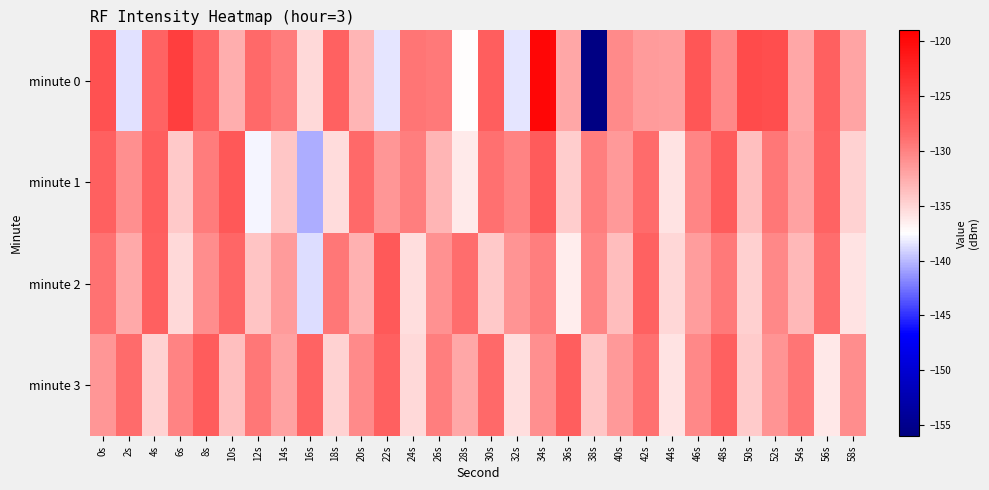

Reading left to right, what are all the values shown in this chart?

minute 0: 0s=-126.5	2s=-138.5	4s=-128.0	6s=-124.7	8s=-128.0	10s=-132.6	12s=-128.4	14s=-129.7	16s=-135.3	18s=-127.9	20s=-133.1	22s=-138.4	24s=-129.2	26s=-129.4	28s=-137.5	30s=-127.5	32s=-138.4	34s=-119.6	36s=-132.2	38s=-155.6	40s=-130.5	42s=-131.5	44s=-131.7	46s=-126.9	48s=-130.4	50s=-125.9	52s=-126.2	54s=-132.2	56s=-127.7	58s=-132.1
minute 1: 0s=-127.8	2s=-130.8	4s=-127.6	6s=-134.2	8s=-129.6	10s=-127.0	12s=-137.9	14s=-134.2	16s=-140.4	18s=-135.4	20s=-128.5	22s=-131.2	24s=-129.8	26s=-133.1	28s=-136.2	30s=-128.9	32s=-130.1	34s=-127.3	36s=-134.5	38s=-129.7	40s=-131.4	42s=-128.6	44s=-135.8	46s=-130.2	48s=-127.5	50s=-133.7	52s=-129.3	54s=-131.9	56s=-128.1	58s=-134.8
minute 2: 0s=-129.1	2s=-132.4	4s=-127.8	6s=-135.2	8s=-130.6	10s=-128.3	12s=-133.9	14s=-131.5	16s=-138.7	18s=-129.4	20s=-132.8	22s=-127.2	24s=-135.6	26s=-130.9	28s=-128.7	30s=-134.3	32s=-131.1	34s=-129.8	36s=-136.4	38s=-130.2	40s=-133.5	42s=-127.9	44s=-135.1	46s=-131.7	48s=-129.5	50s=-134.7	52s=-130.4	54s=-133.2	56s=-128.8	58s=-135.9
minute 3: 0s=-131.2	2s=-128.6	4s=-134.8	6s=-130.1	8s=-127.5	10s=-133.7	12s=-129.3	14s=-131.9	16s=-128.1	18s=-134.8	20s=-130.5	22s=-127.8	24s=-135.3	26s=-129.7	28s=-132.2	30s=-128.4	32s=-135.6	34s=-130.8	36s=-127.6	38s=-134.1	40s=-131.4	42s=-128.9	44s=-135.9	46s=-130.3	48s=-127.7	50s=-134.4	52s=-131.0	54s=-129.2	56s=-136.1	58s=-130.7